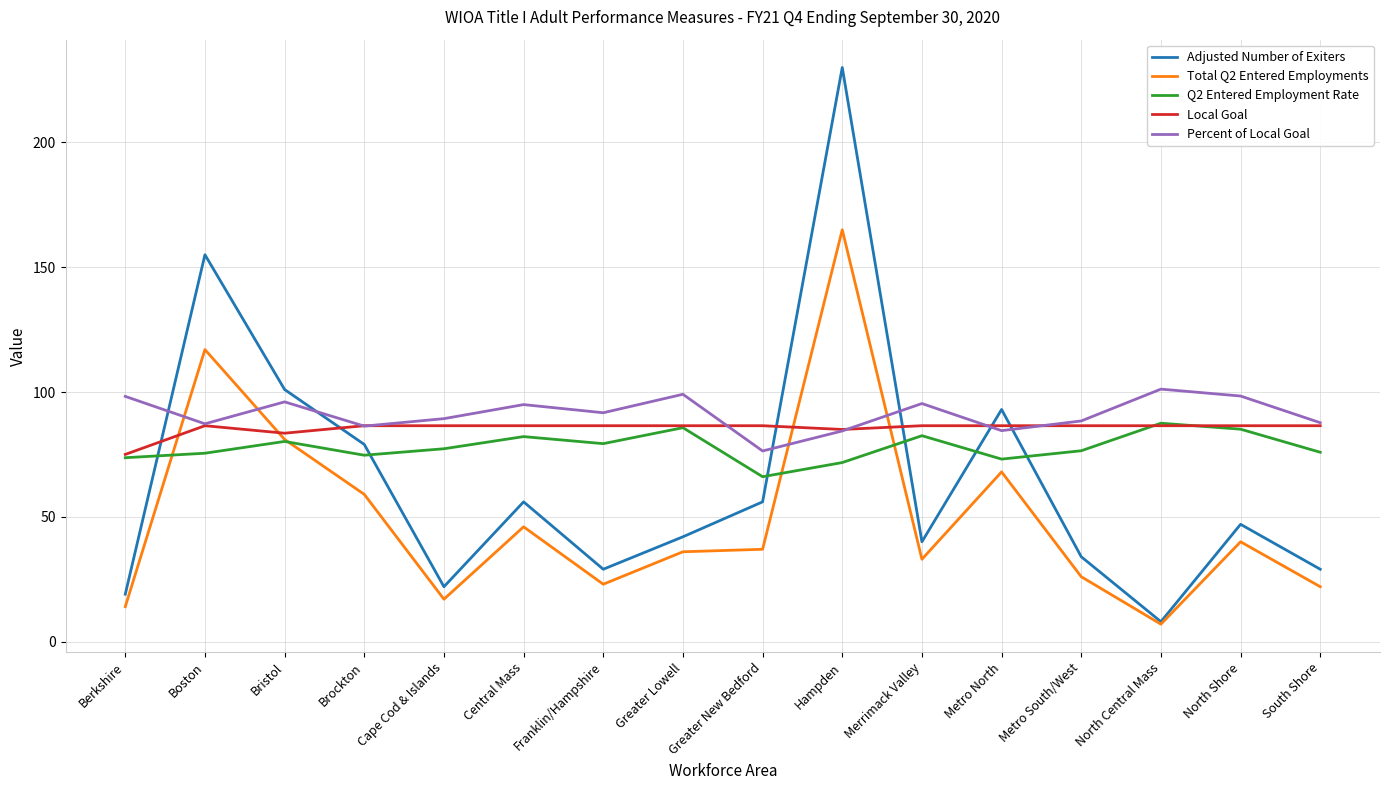

The Q2 Entered Employment Rate series shows 16.5 at Merrimack Valley. True or false?

False